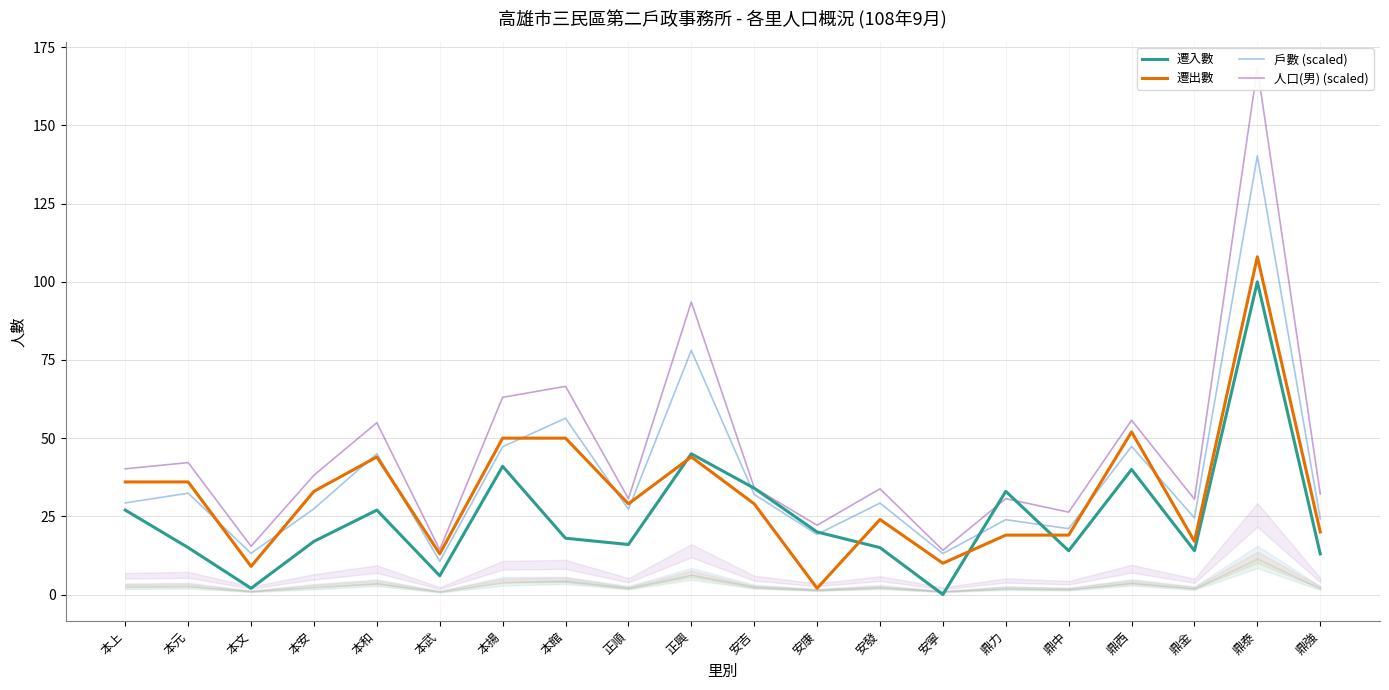

At which category is the sum across all series the highest?

鼎泰